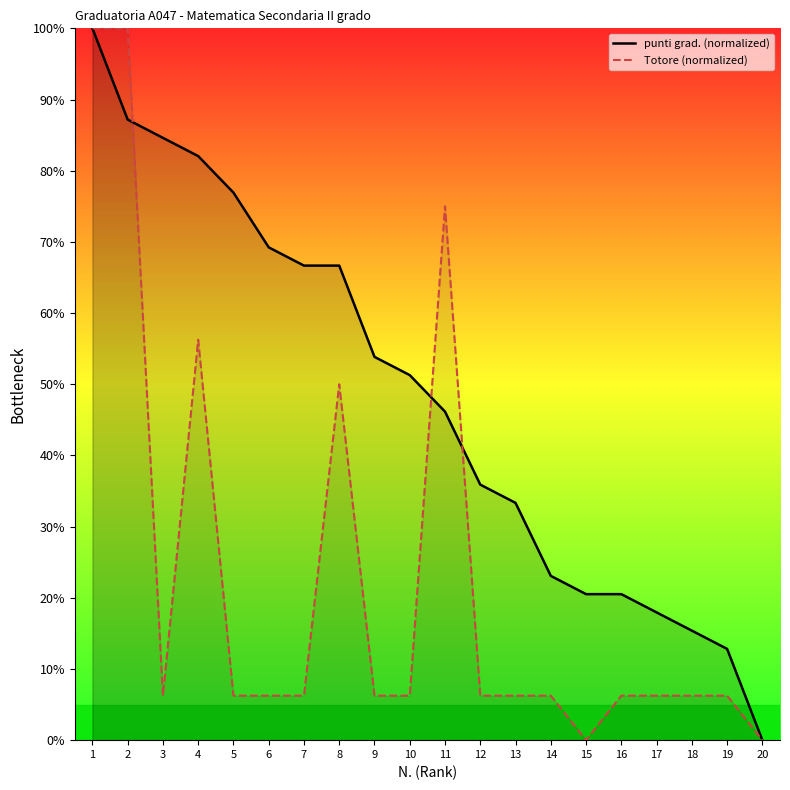

At which label does punti grad. (normalized) reach its peak?

1